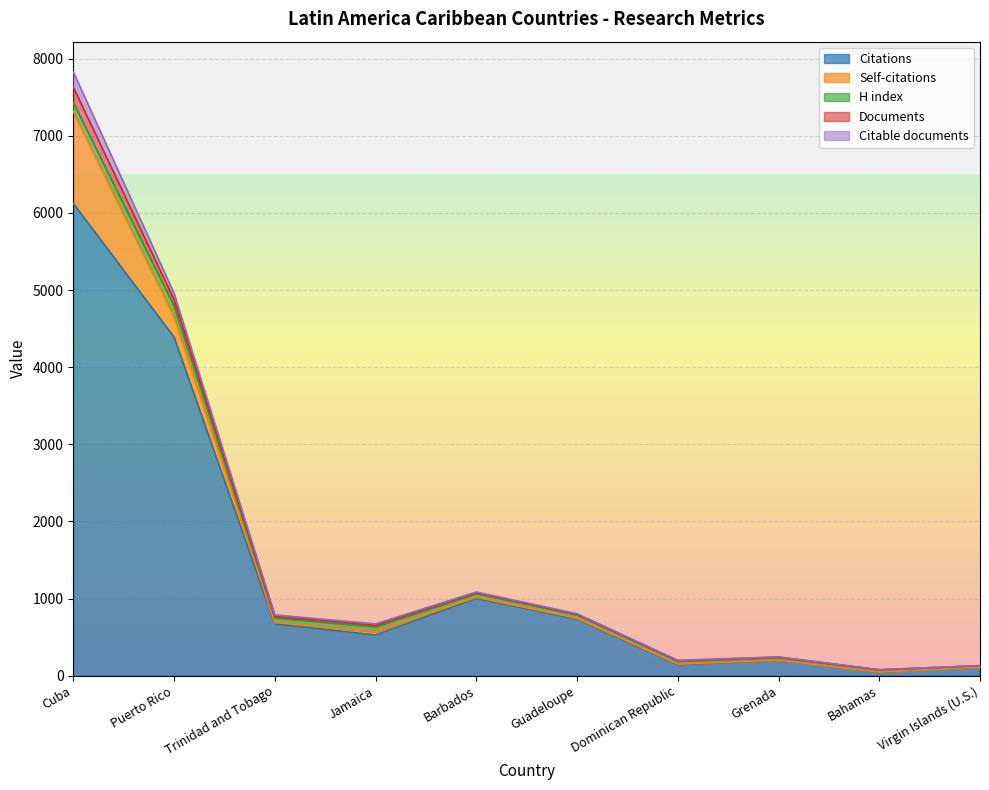

How many data points in H index are above 50?

4